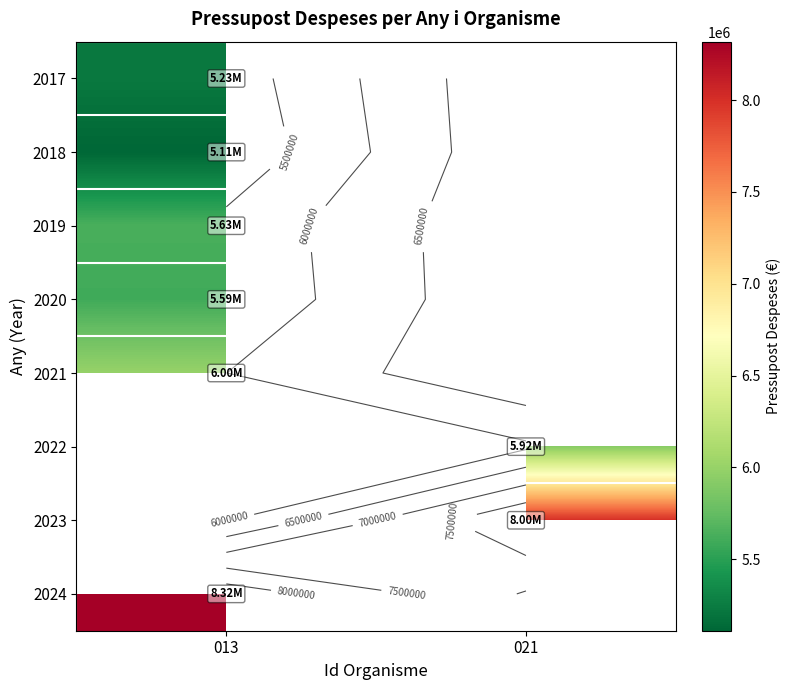

Between 021 and 013, which is larger?

013